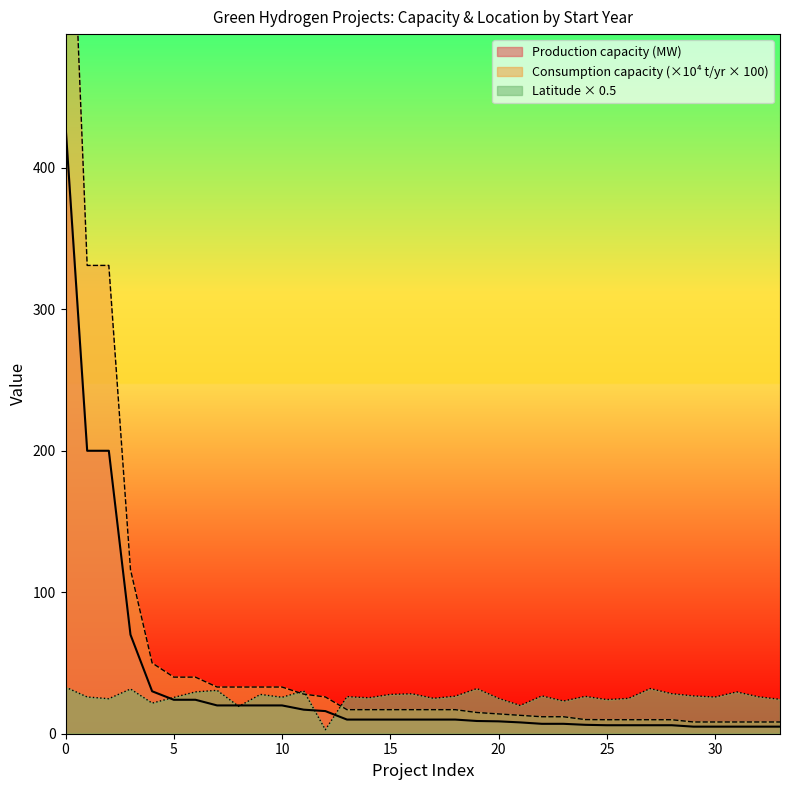

True or false: Latitude has a value of 14.6 at 2023.

False